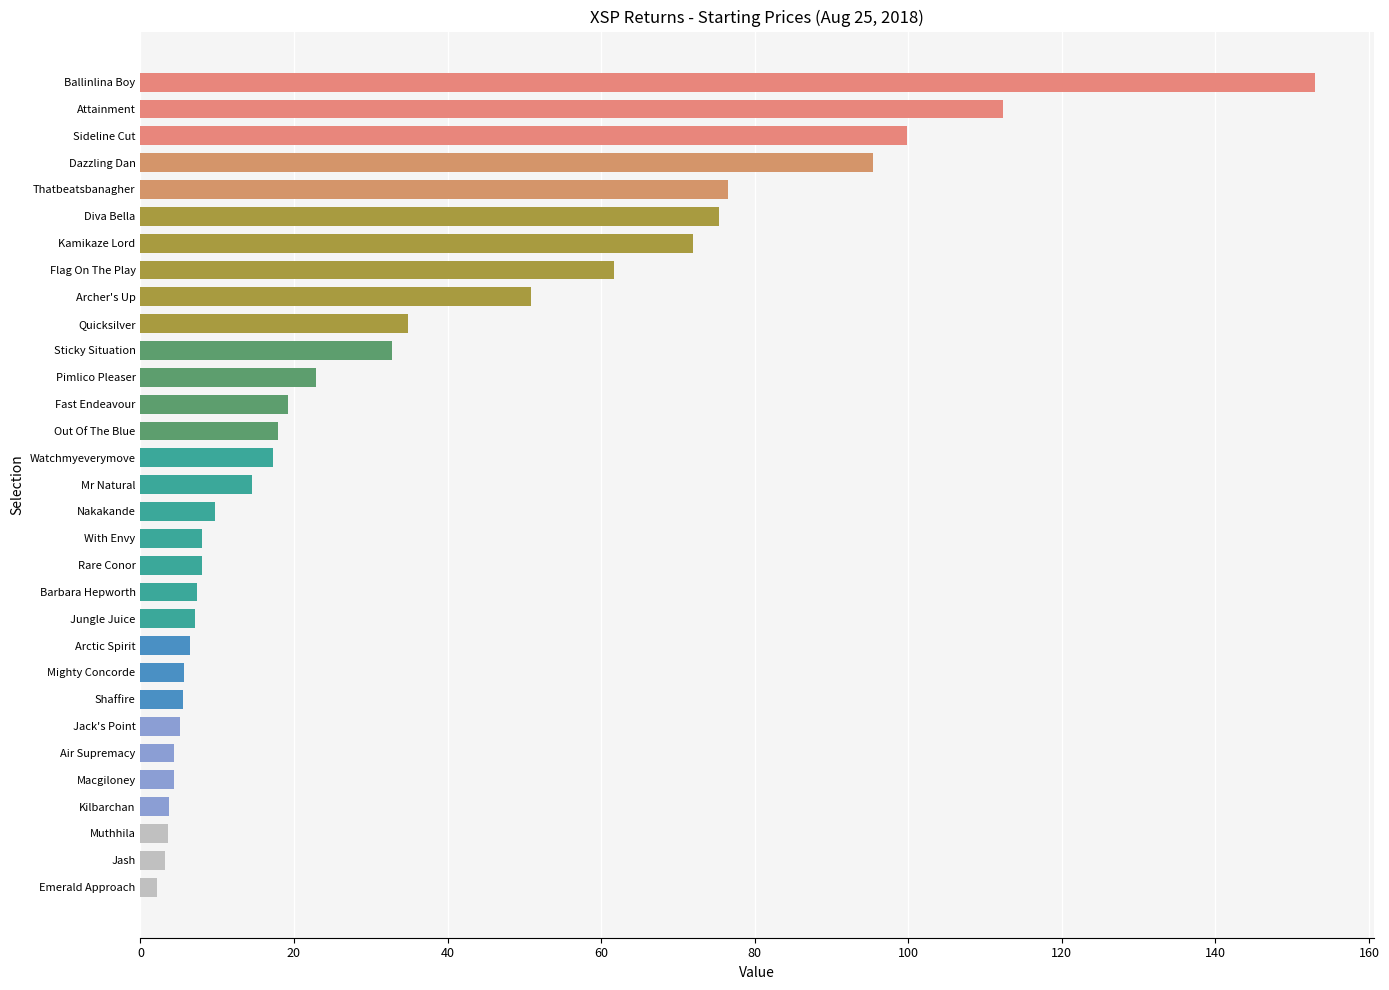

What is the label of the 4th bar from the bottom?

Kilbarchan